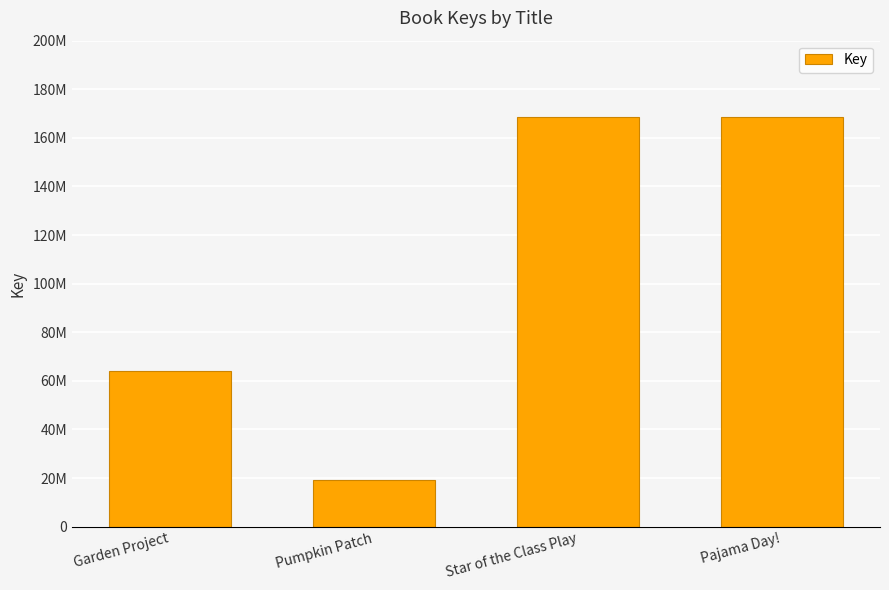

The value at Pumpkin Patch is 4498944. True or false?

False